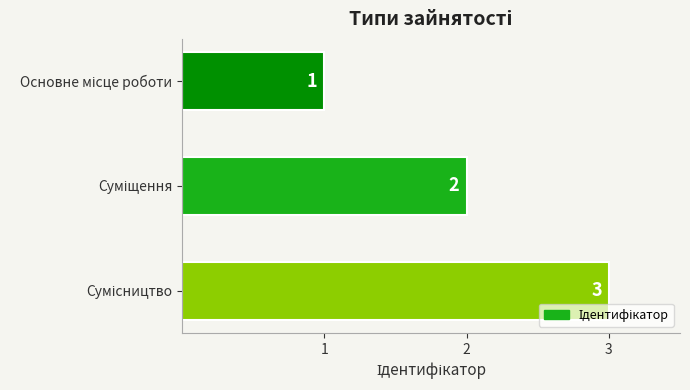

How many values are between 1 and 3?

3